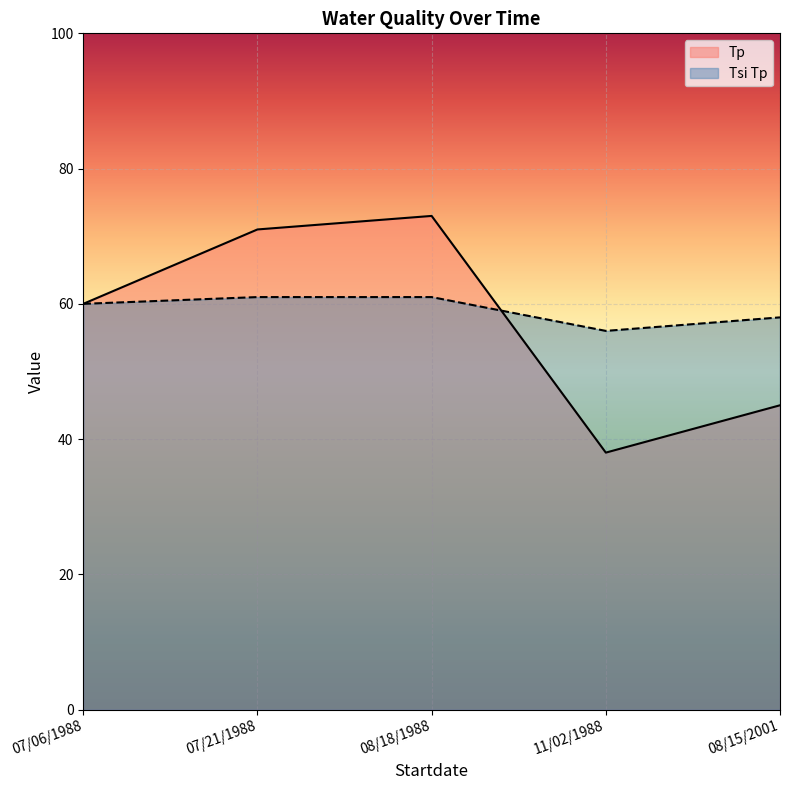

Between 07/06/1988 and 07/21/1988, which is larger?

07/21/1988